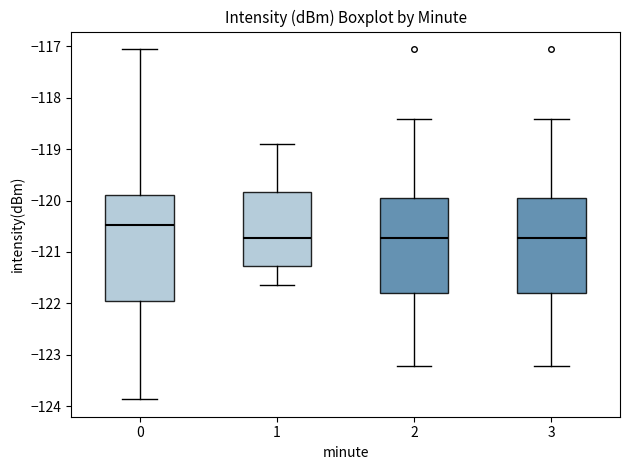

Reading left to right, read every box against the y-axis: the position of its median line, the range the box covers, and the ends of its whiskers. The values are not printed on the chart, so give them approximately, as read against the axis.

0: median -120.5, box -121.9 to -119.9, whiskers -123.9 to -117.1
1: median -120.7, box -121.3 to -119.8, whiskers -121.7 to -118.9
2: median -120.7, box -121.8 to -120.0, whiskers -123.2 to -118.4
3: median -120.7, box -121.8 to -120.0, whiskers -123.2 to -118.4